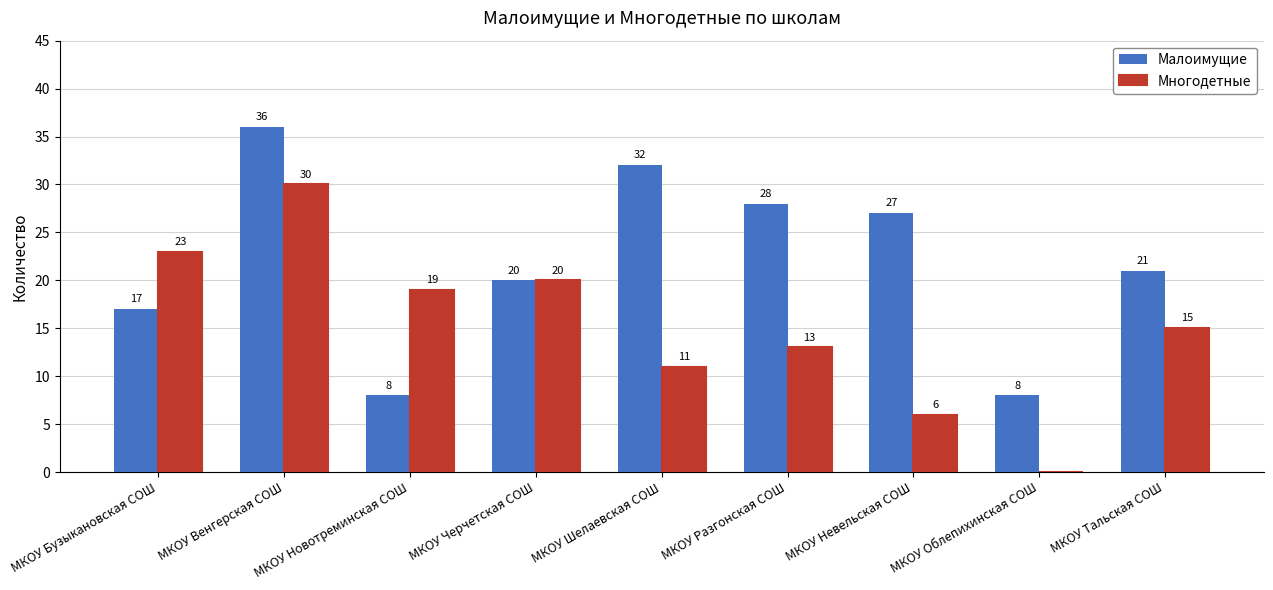

Is it true that Малоимущие equals 29 at МКОУ Черчетская СОШ?

False